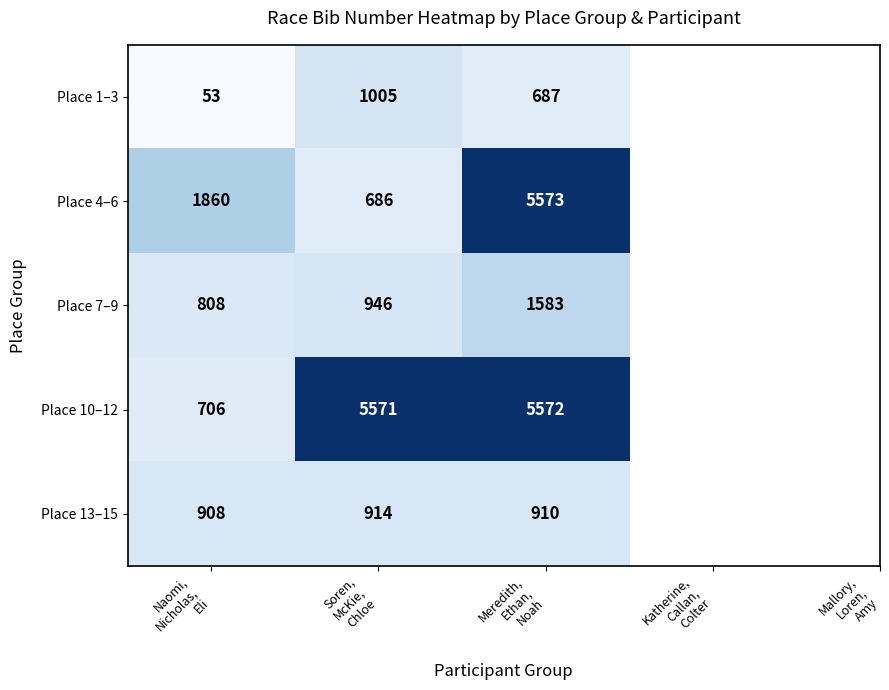

What is the average value of the Place 7–9 series?

1112